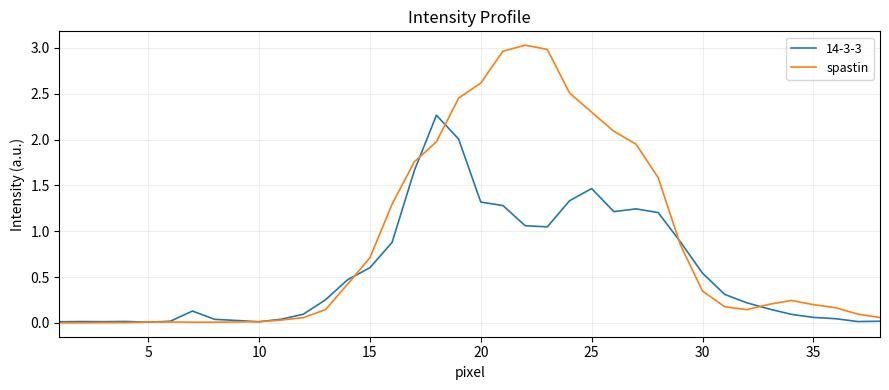

Rank the series by their maximum value, from lowest to highest.

14-3-3, spastin